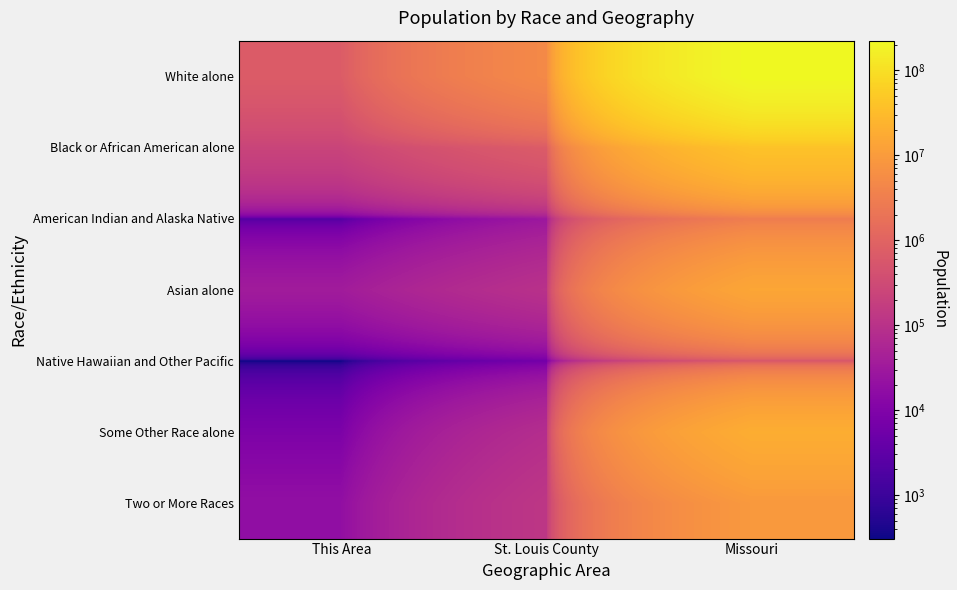

What is the total value across all series at Missouri?

308745538